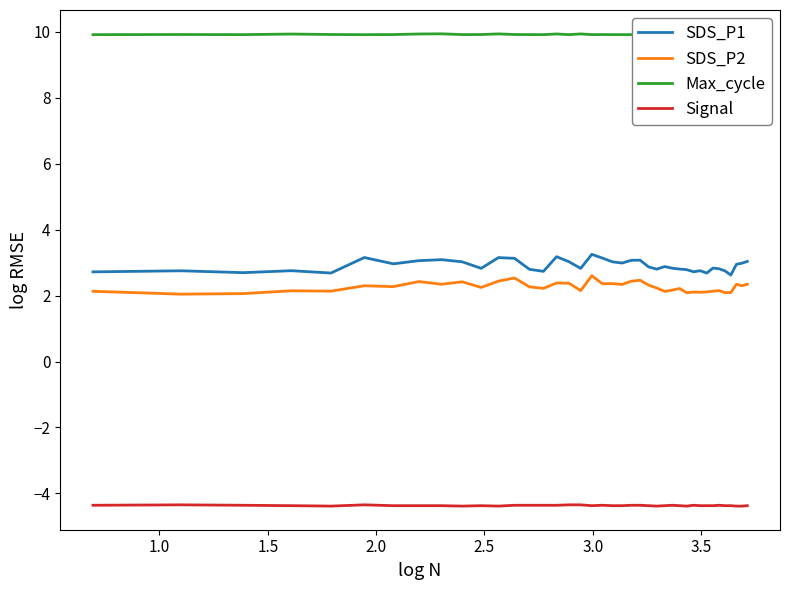

True or false: Signal and SDS_P2 cross at least once.

False